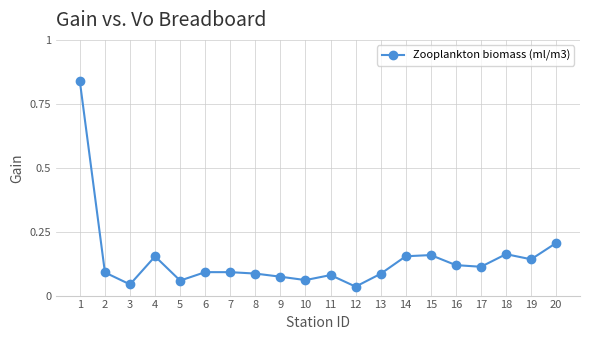

What is the change in value from 6 to 18?

+0.1